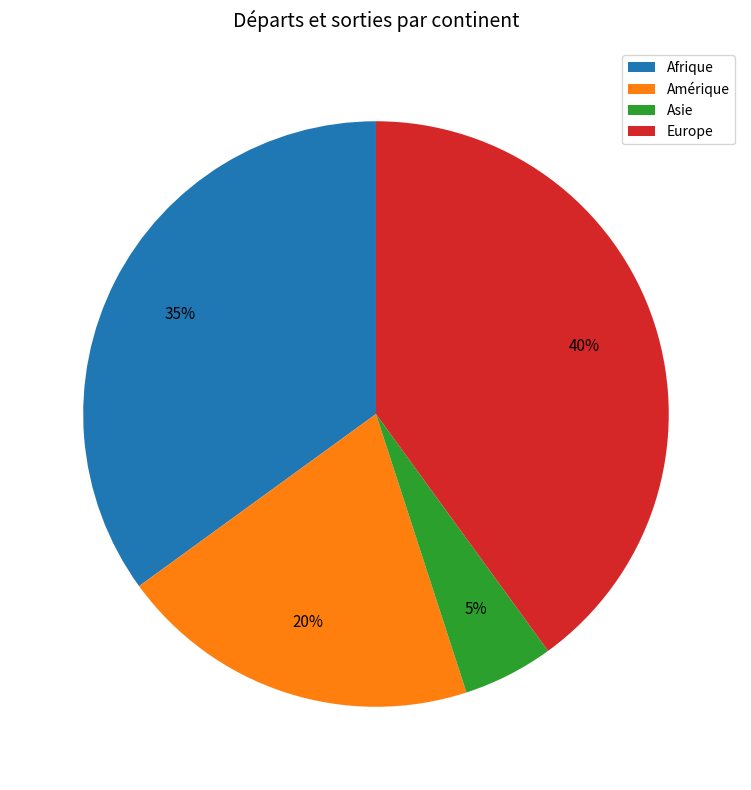

Does any single category account for the majority?

No